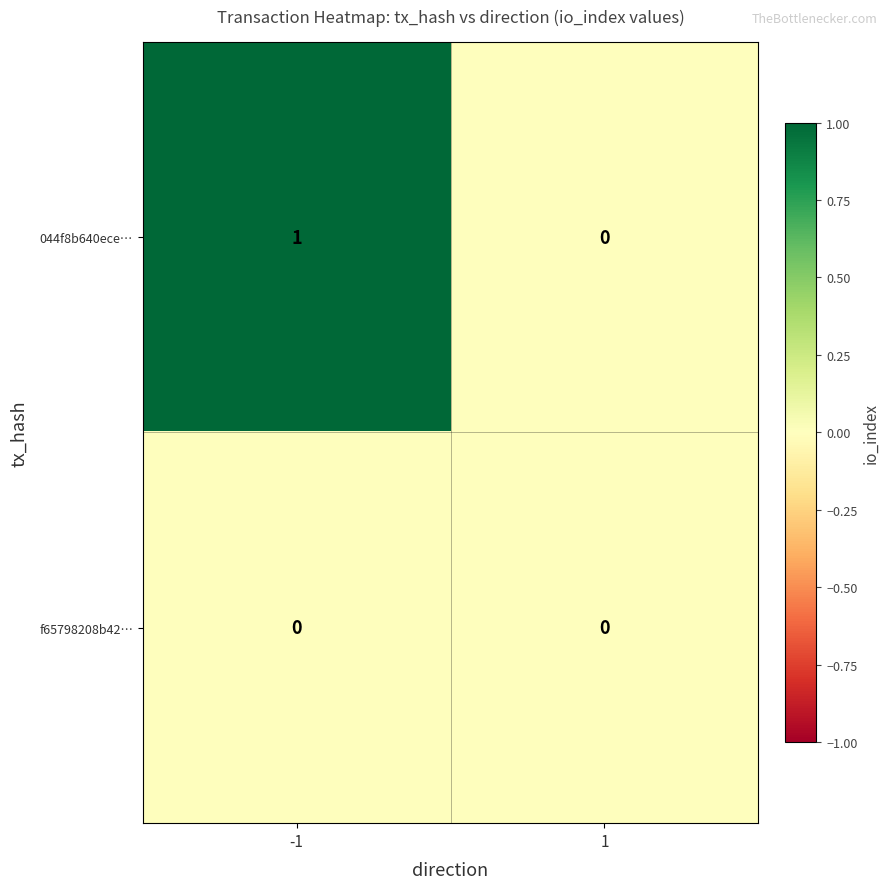

Is the value of f65798208b42… at -1 greater than the value of 044f8b640ece… at -1?

No